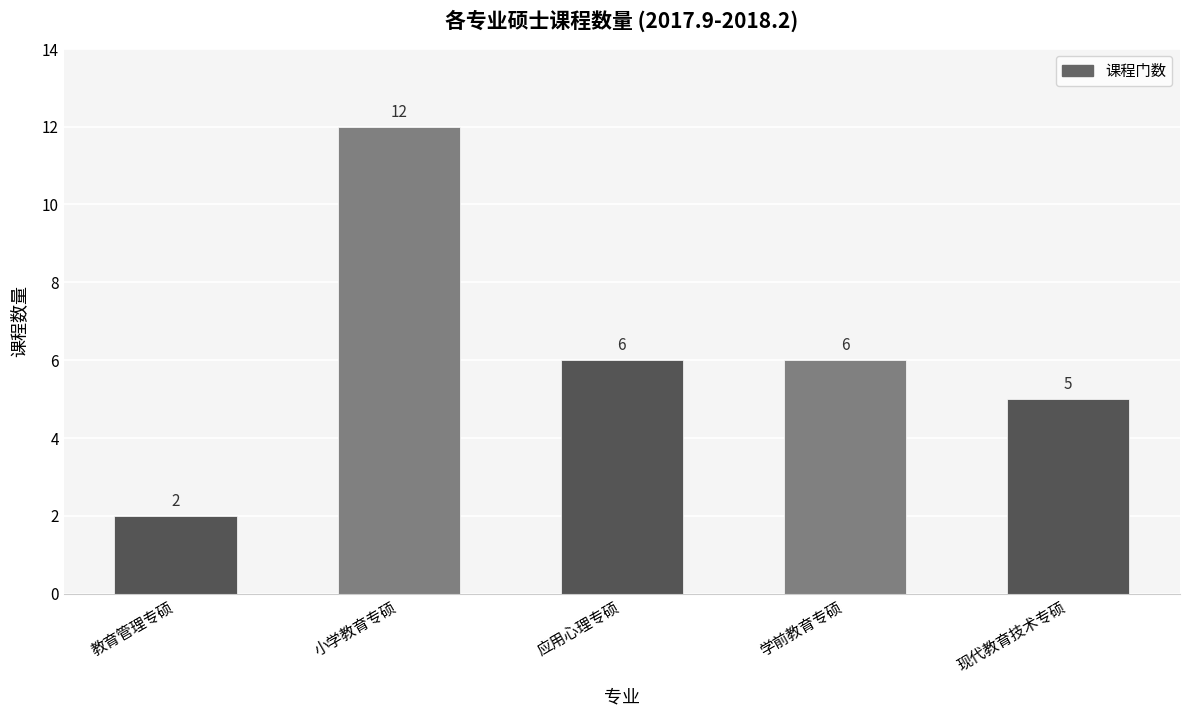

How many data points does each series have?

5